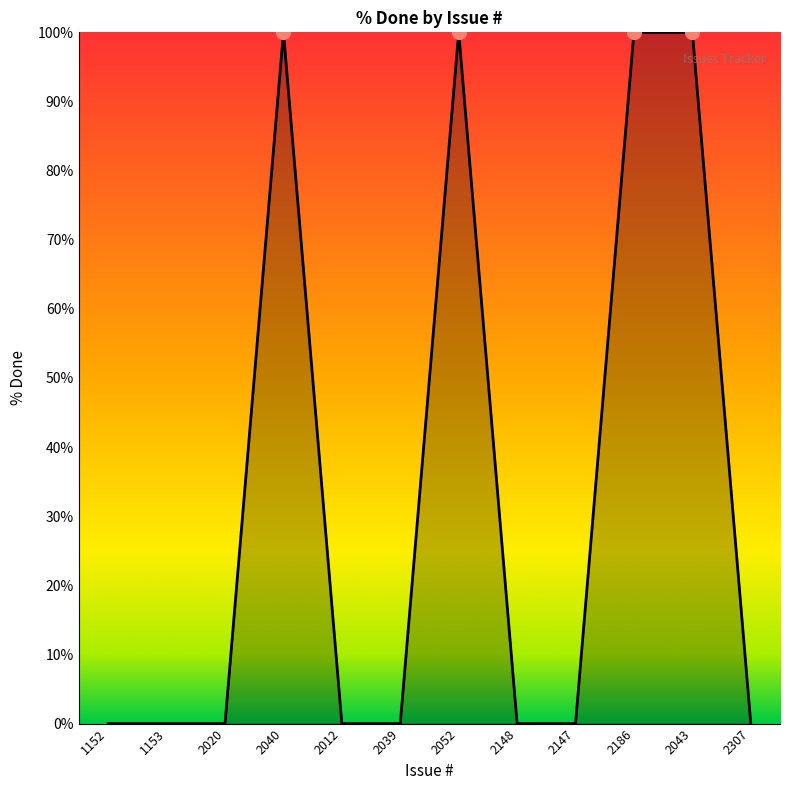

What position from the right is 2020?

10